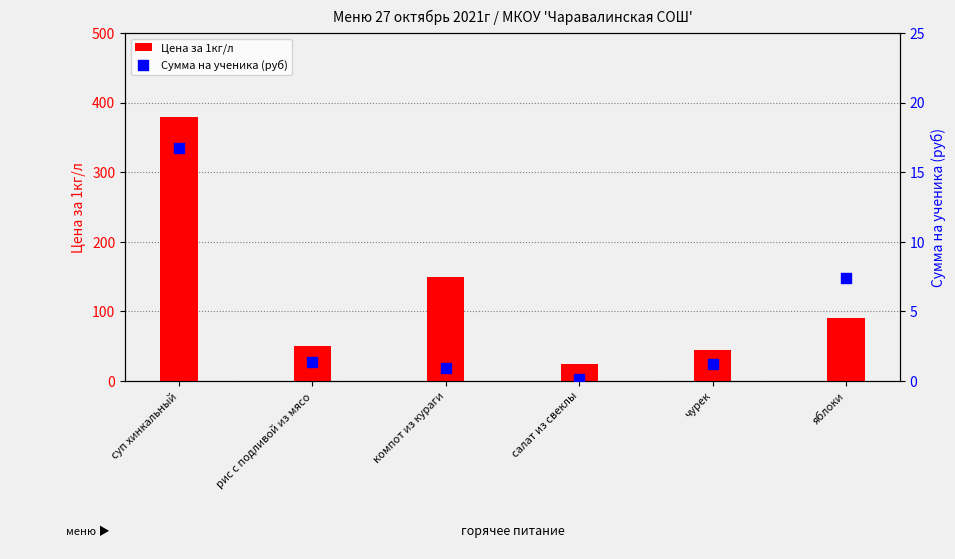

Is the value of Сумма на ученика (руб) at яблоки greater than the value of Цена за 1кг/л at яблоки?

No